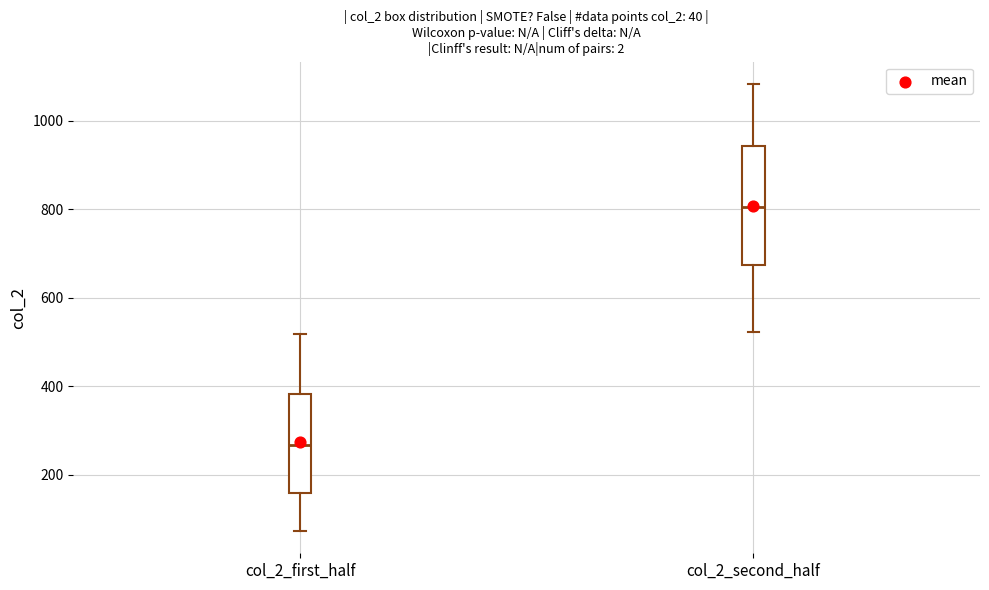

Comparing the boxes themselves (not the whiskers), which one is the tallest?

col_2_second_half